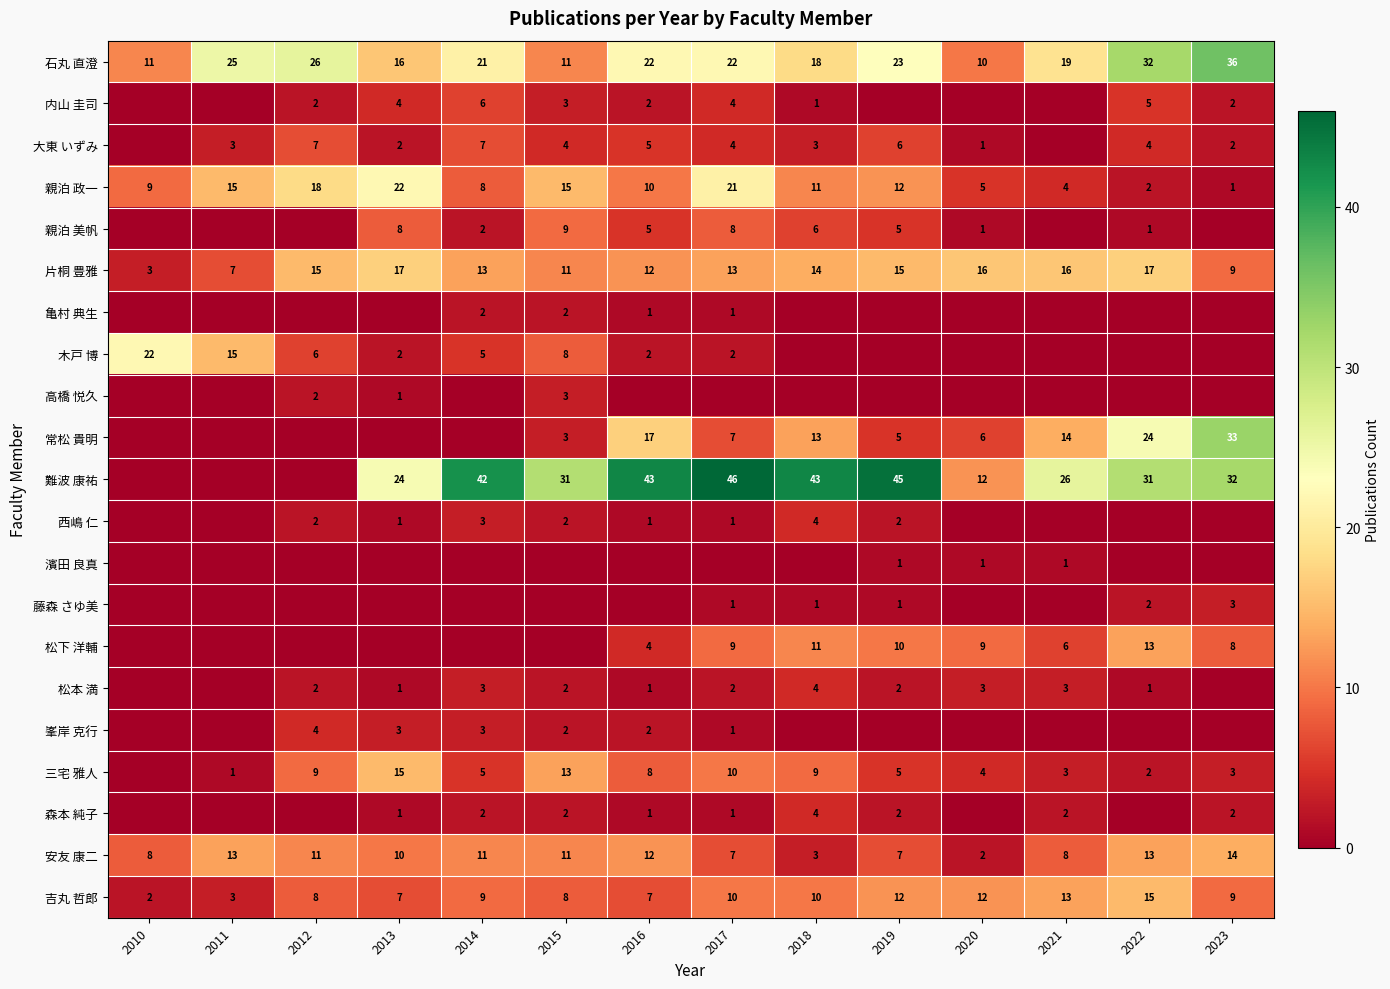

How many data points in 石丸 直澄 are less than 22?

7